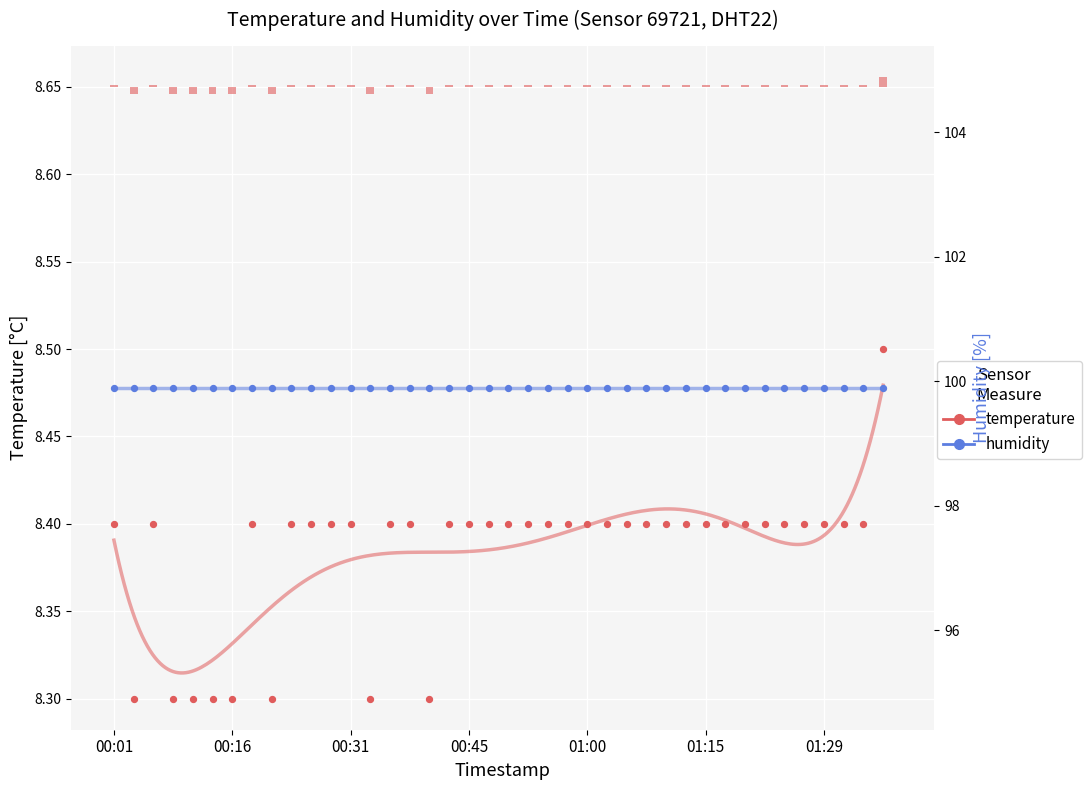

What is the total value across all series at 01:15?

108.2